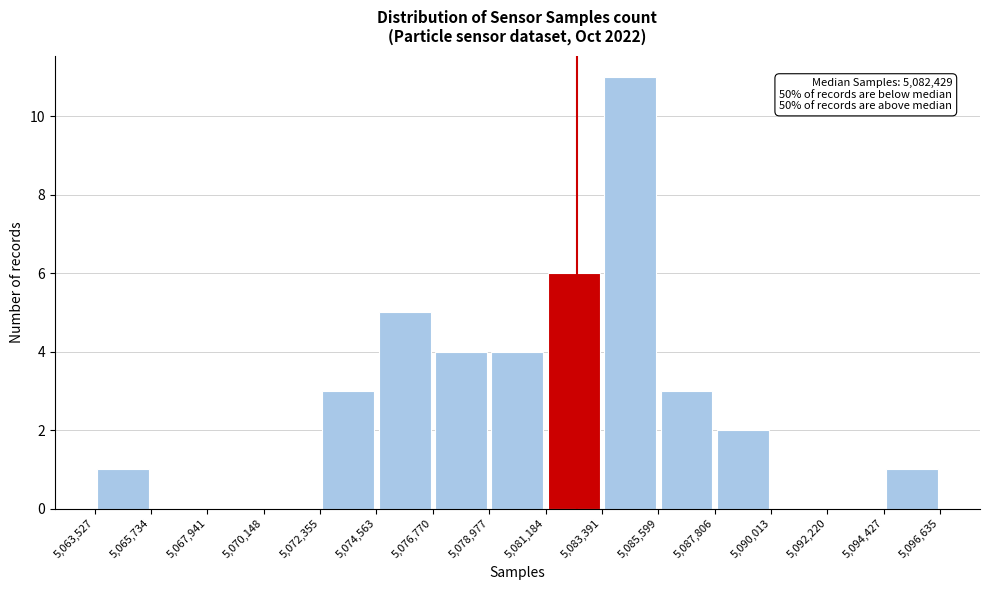

Over which range of the x-axis is the bar tallest?

5,083,391 to 5,085,599